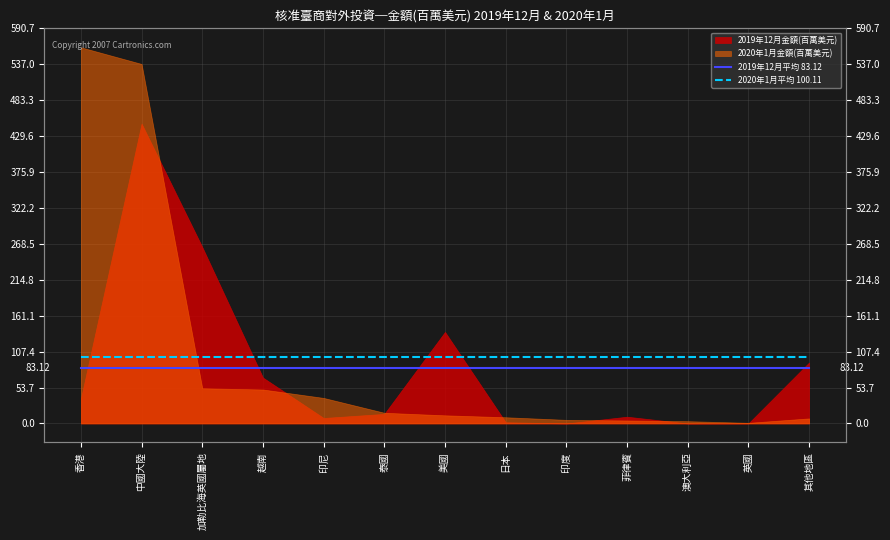

How many distinct data groups are displayed?

2